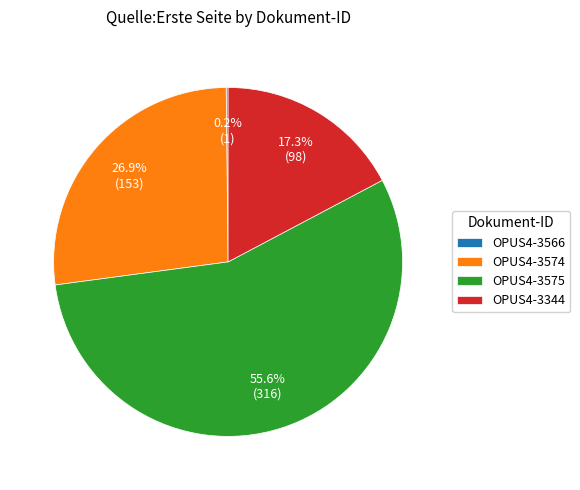

Which slice represents more than half of the pie?

OPUS4-3575